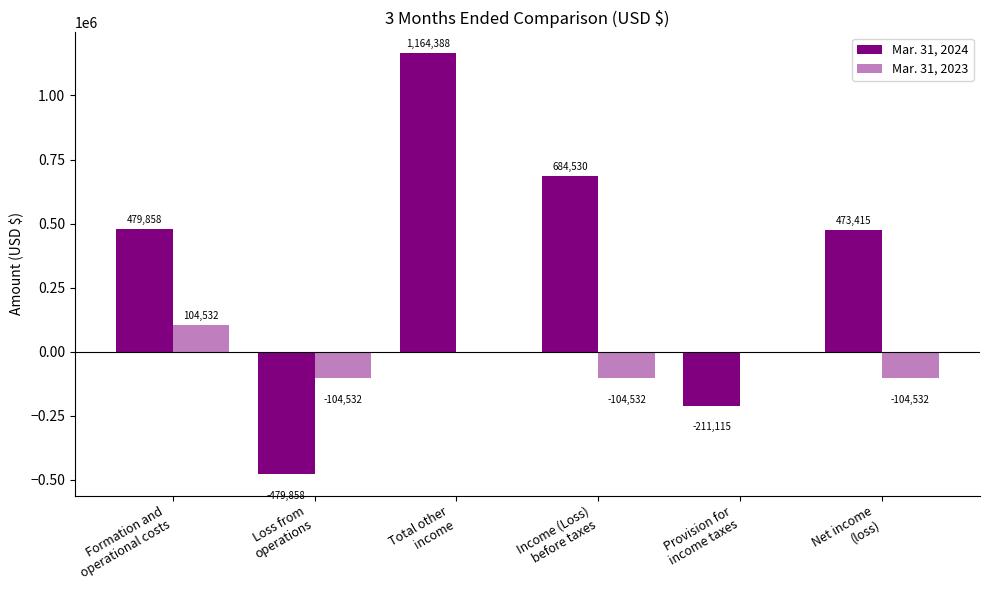

Does the chart contain stacked bars?

No